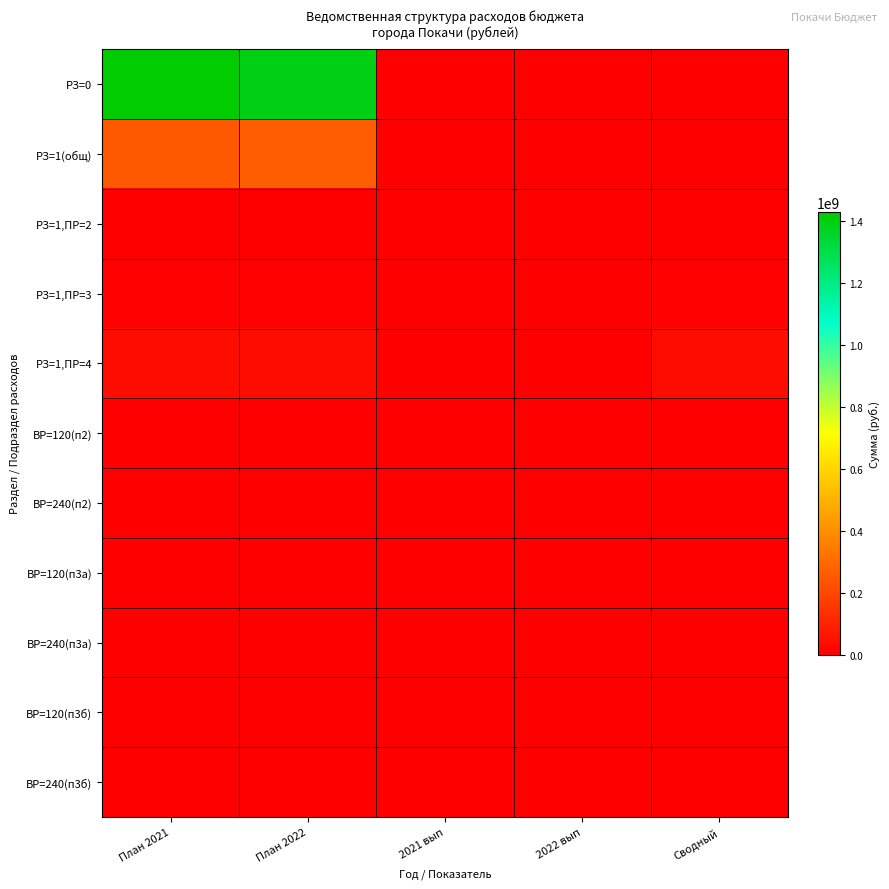

Count the number of categories in the chart.

5